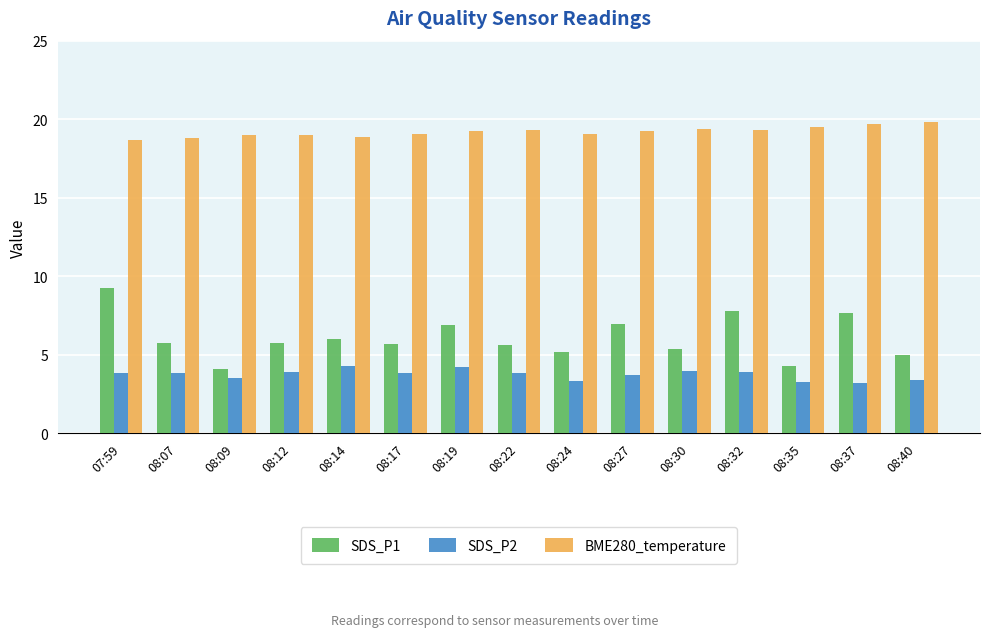

What is the difference between the highest and lowest values at 08:07?

15.0